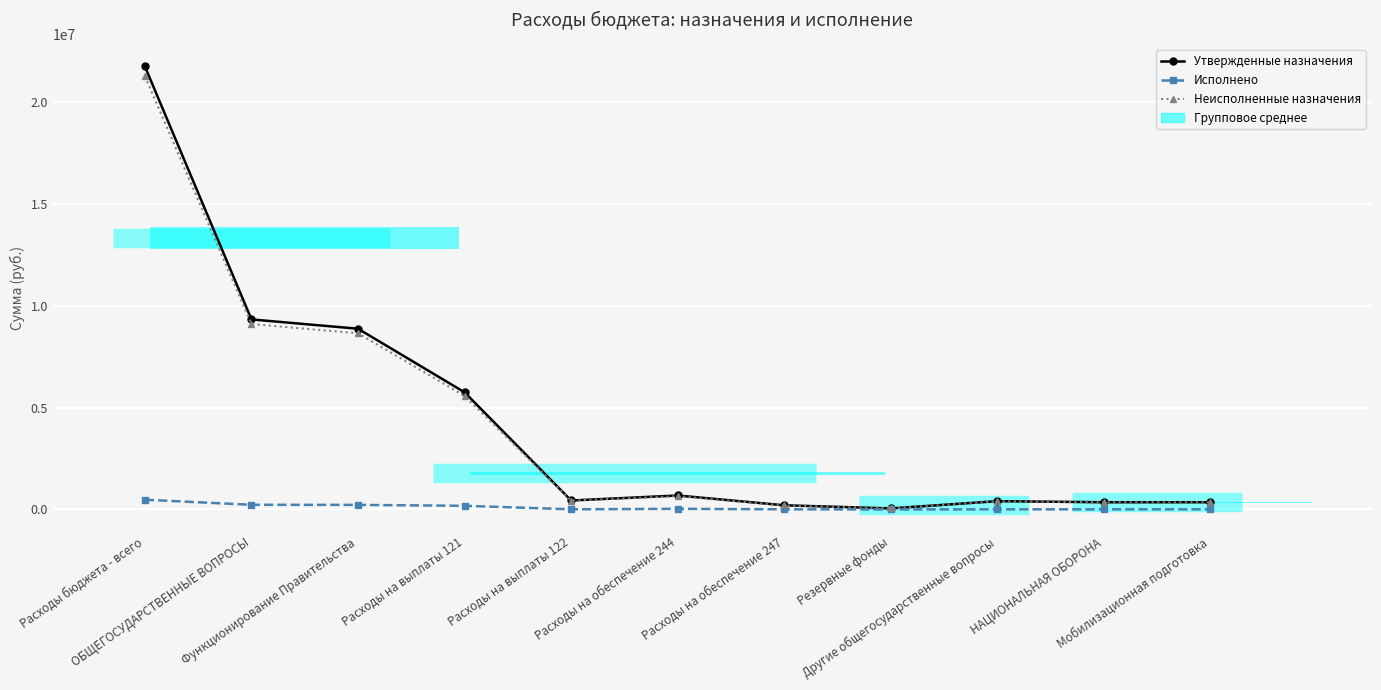

What is the sum of the Утвержденные назначения values at Мобилизационная подготовка and Расходы на обеспечение 244?

1036400.0